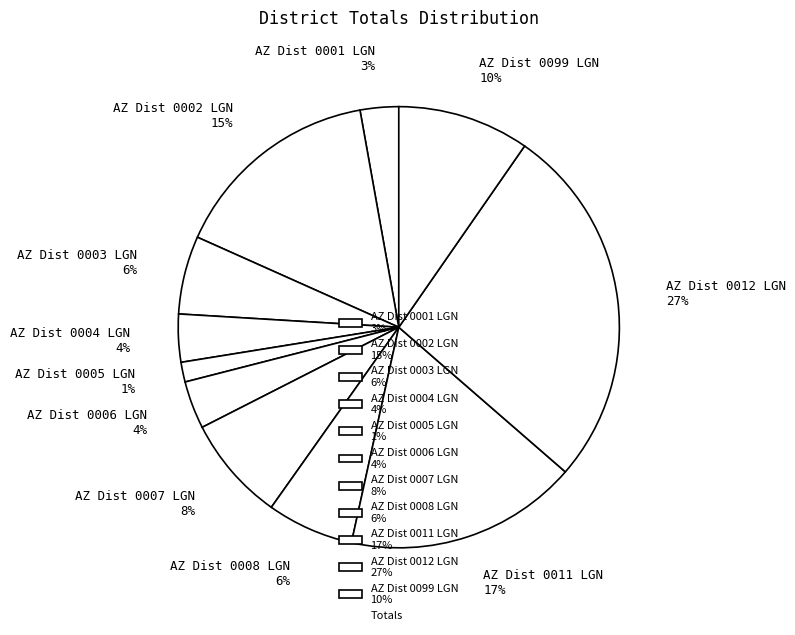

To the nearest percent, what is the combined percentage of AZ Dist 0001 LGN 3% and AZ Dist 0007 LGN 8%?

11%